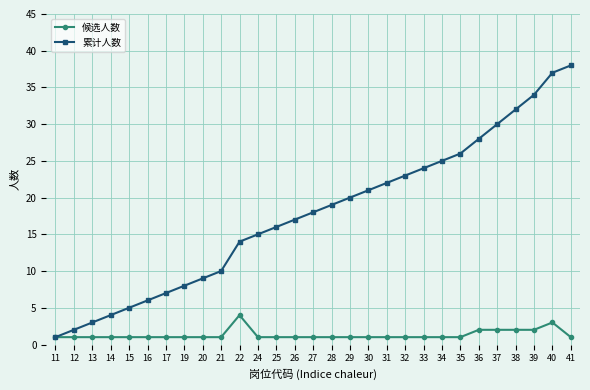

What is the value of the 候选人数 point at the 11th from the left?

4